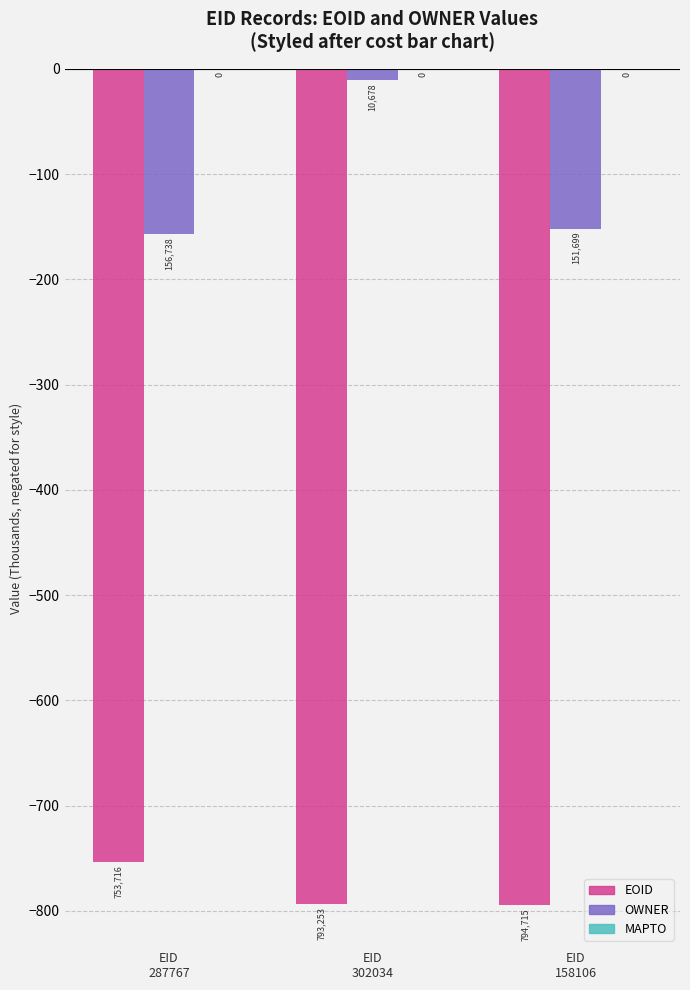

Where is EOID nearest to the value -774?

EID
302034